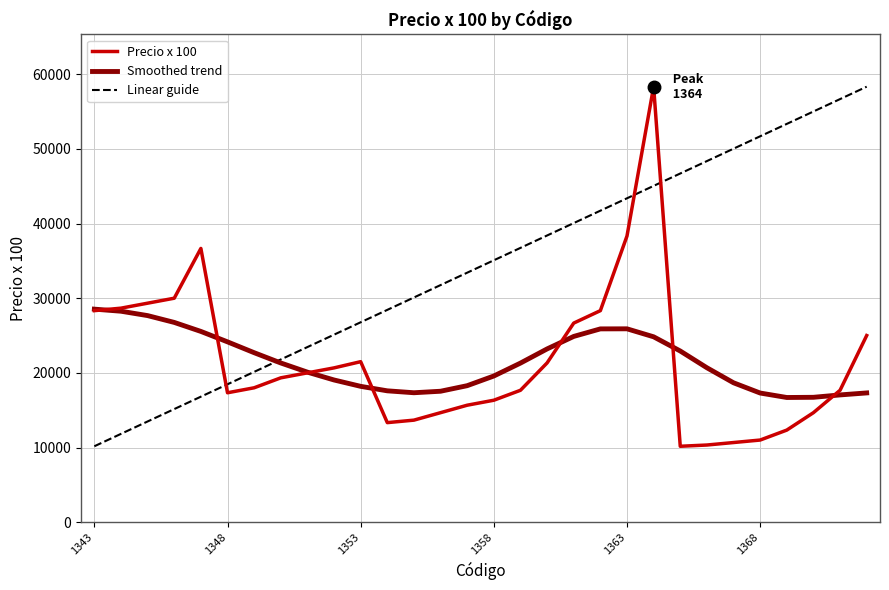

True or false: Linear guide and Precio x 100 intersect in this chart.

True